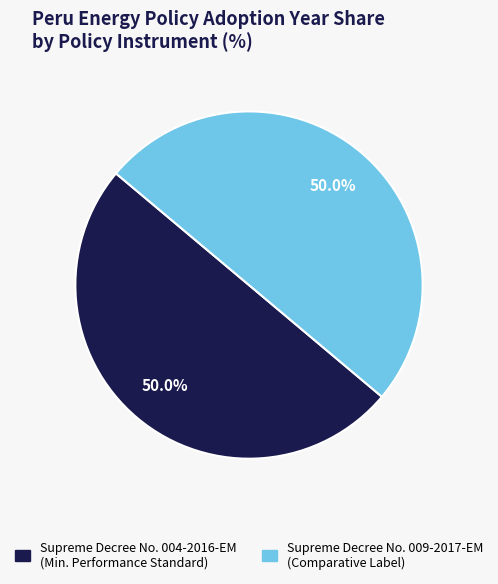

Count the number of slices in the pie.

2